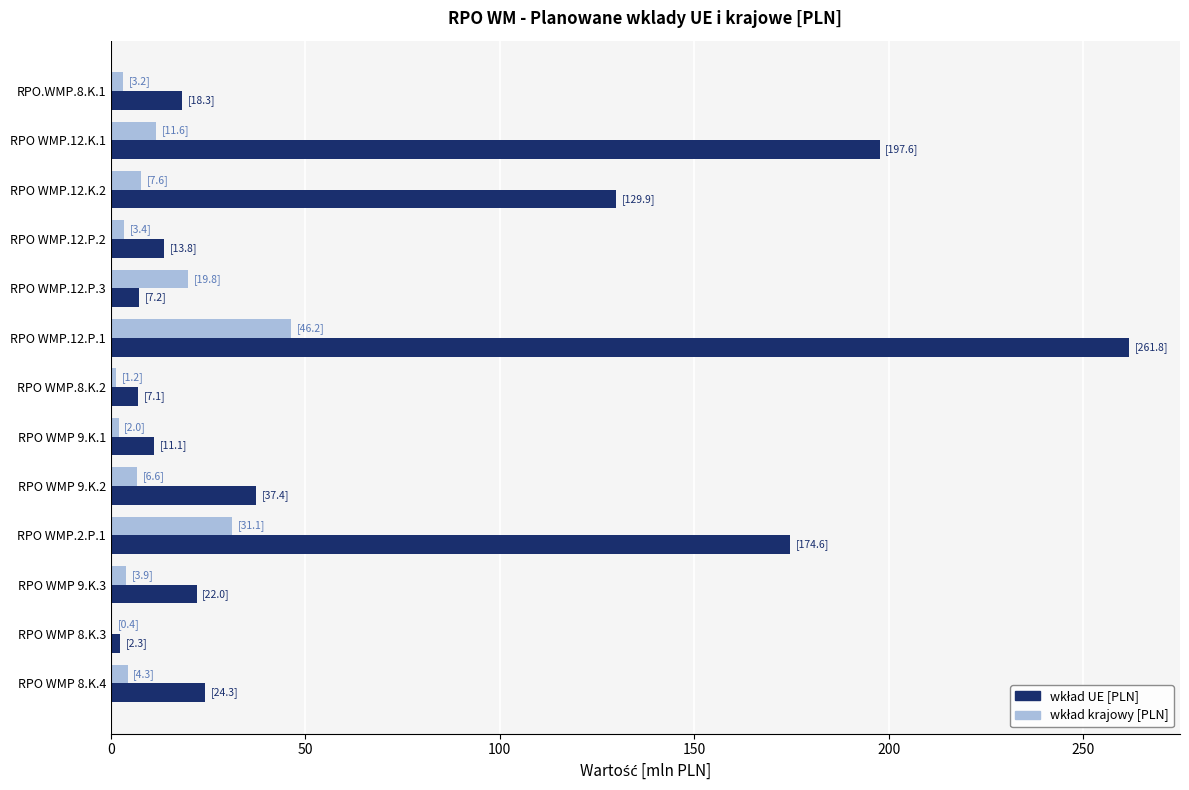

At which category is the sum across all series the highest?

RPO WMP.12.P.1